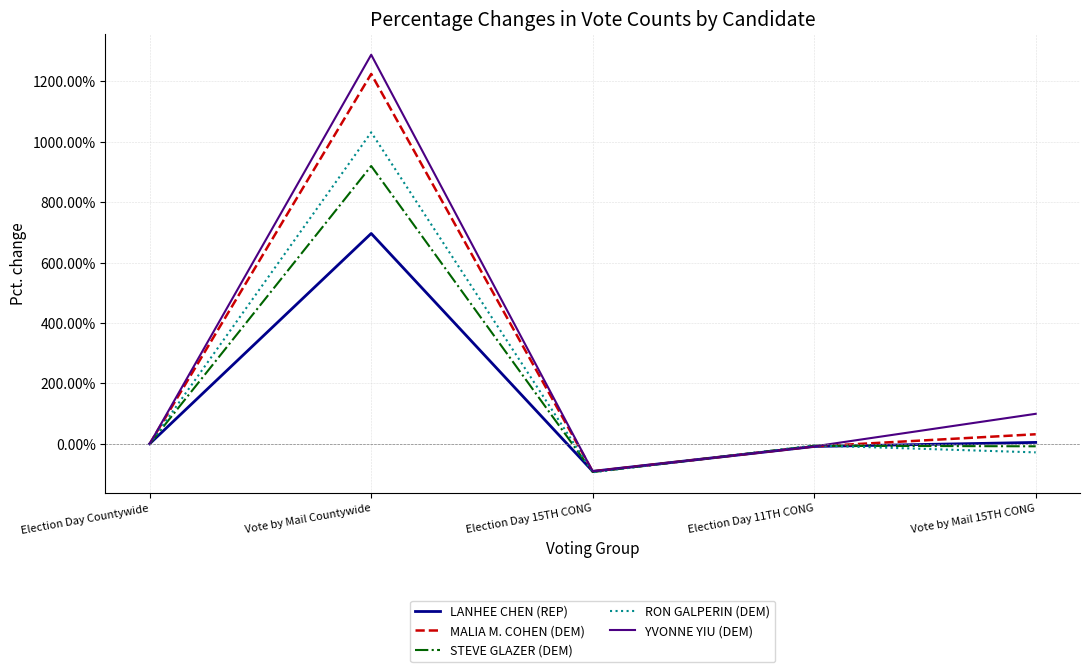

Where is YVONNE YIU (DEM) nearest to the value 598?

Vote by Mail 15TH CONG